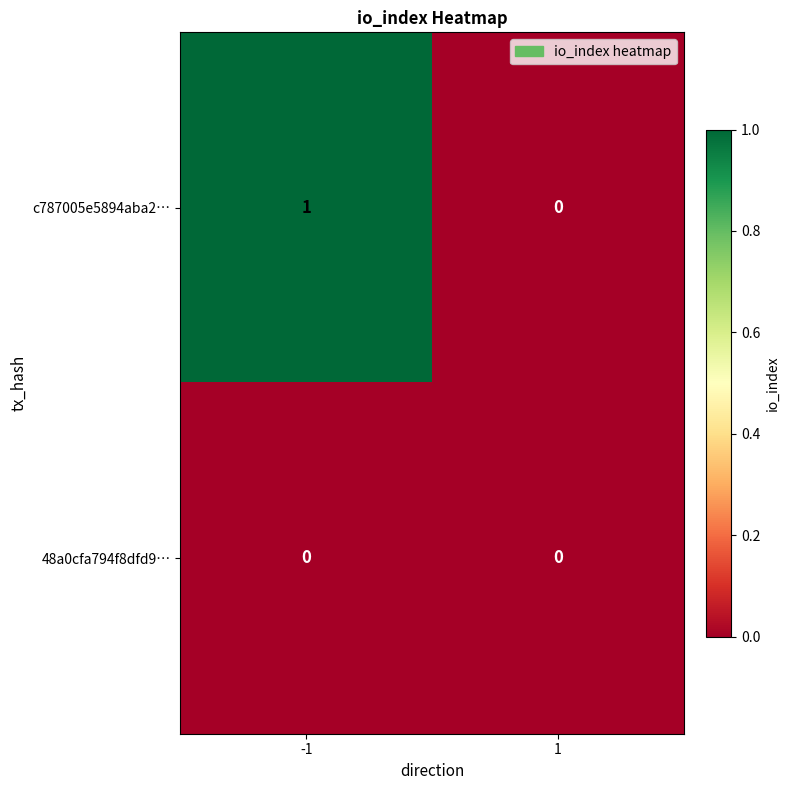

At -1, list the series in order from largest to smallest.

c787005e5894aba2…, 48a0cfa794f8dfd9…